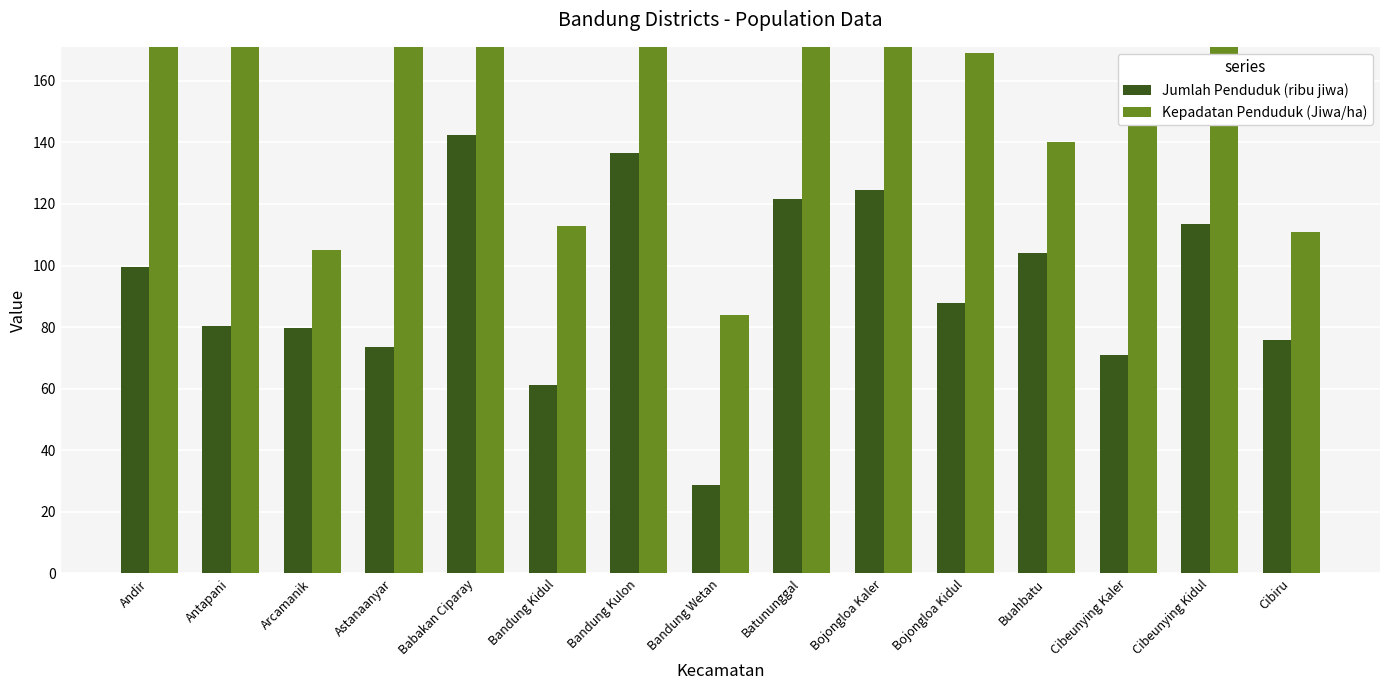

What position from the left is Batununggal?

9